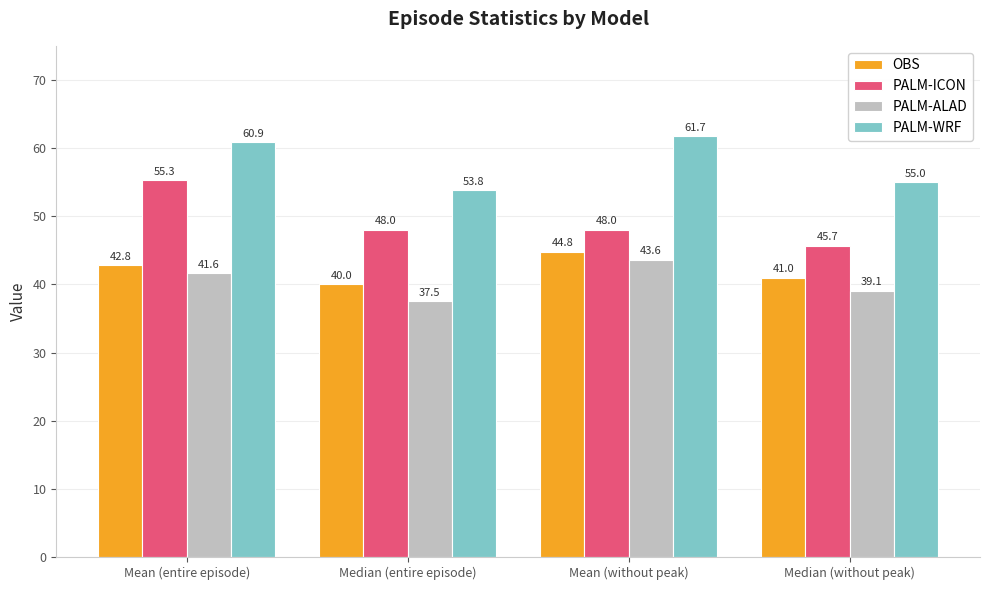

What position from the right is Mean (entire episode)?

4